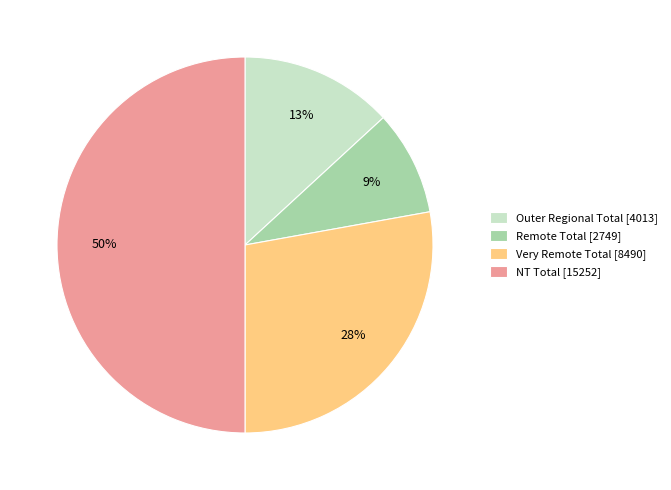

Which has a higher value, NT Total or Very Remote Total?

NT Total